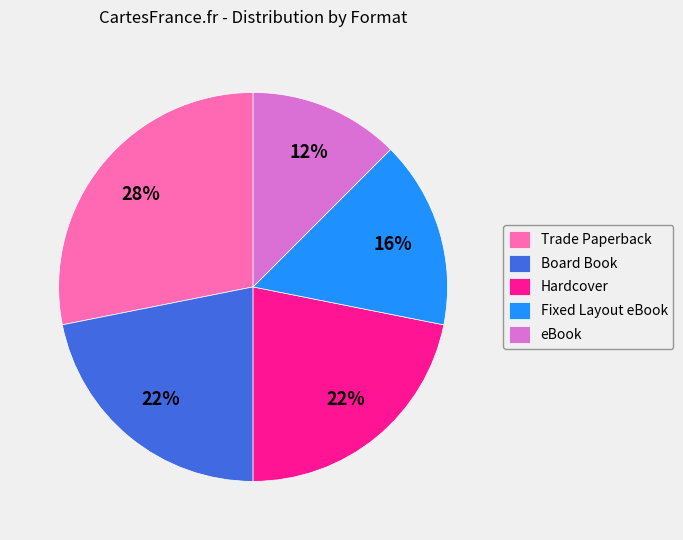

Approximately how many times larger is the value at Fixed Layout eBook compared to Hardcover?

0.7